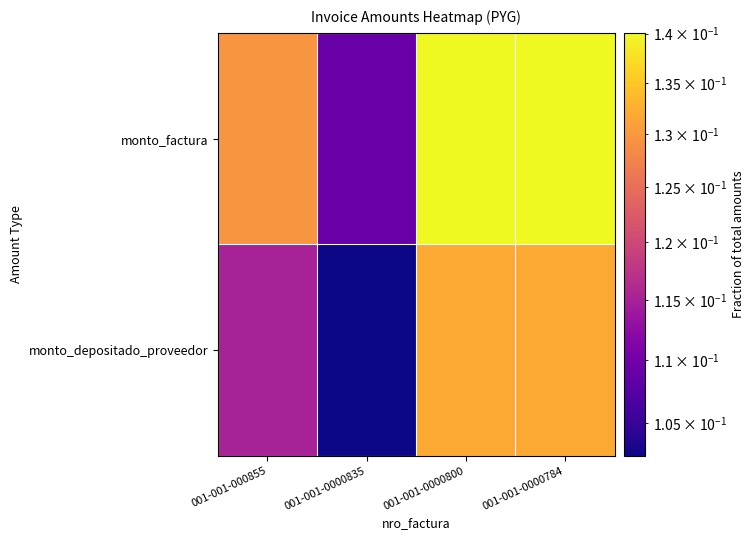

List the series in order of their peak value, lowest first.

monto_depositado_proveedor, monto_factura